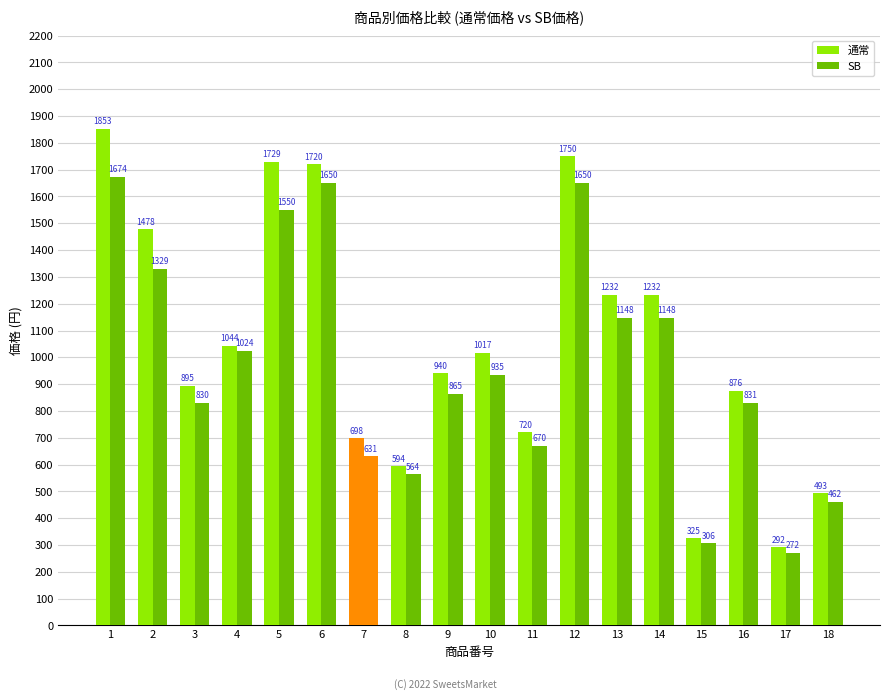

Is it true that SB equals 1457 at 3?

False